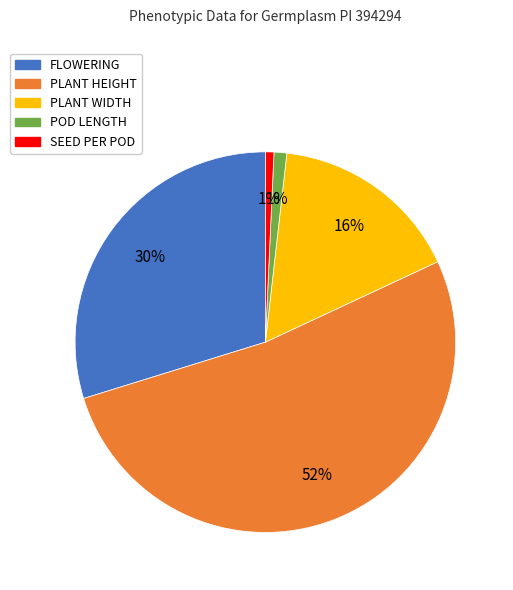

What is the ratio of the value at PLANT WIDTH to the value at PLANT HEIGHT?

0.3